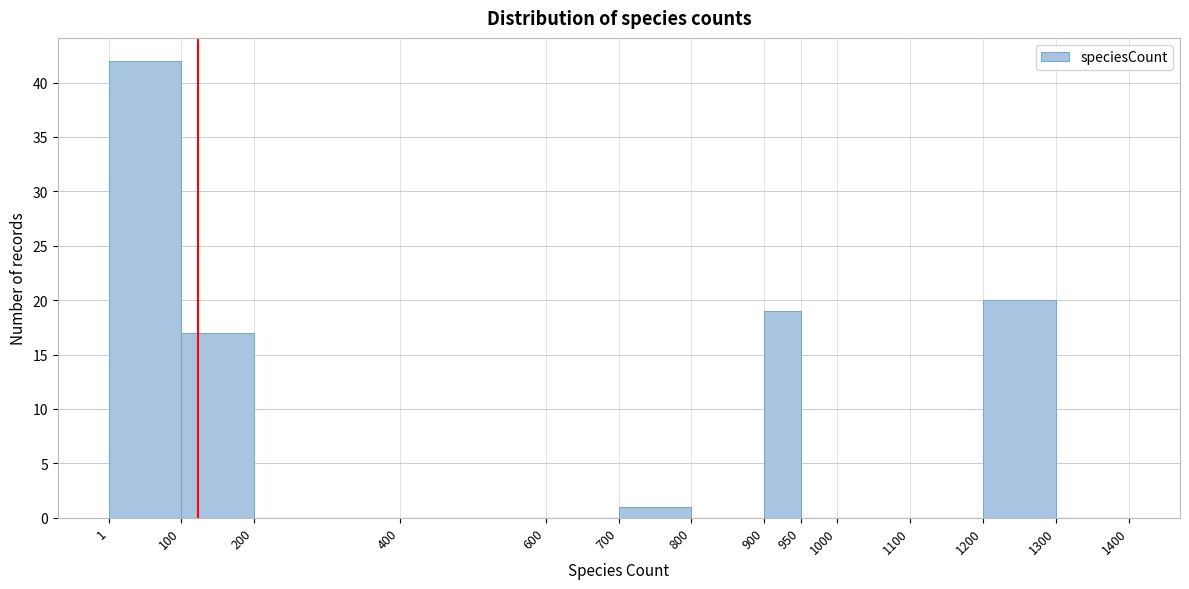

Reading left to right, transcribe this chart: for each bar, give the range it covers on the x-axis and its height. The values are not printed on the chart, so give them approximately, as read against the axis.

1 to 100: 42
100 to 200: 17
200 to 400: 0
400 to 600: 0
600 to 700: 0
700 to 800: 1
800 to 900: 0
900 to 950: 19
950 to 1000: 0
1000 to 1100: 0
1100 to 1200: 0
1200 to 1300: 20
1300 to 1400: 0